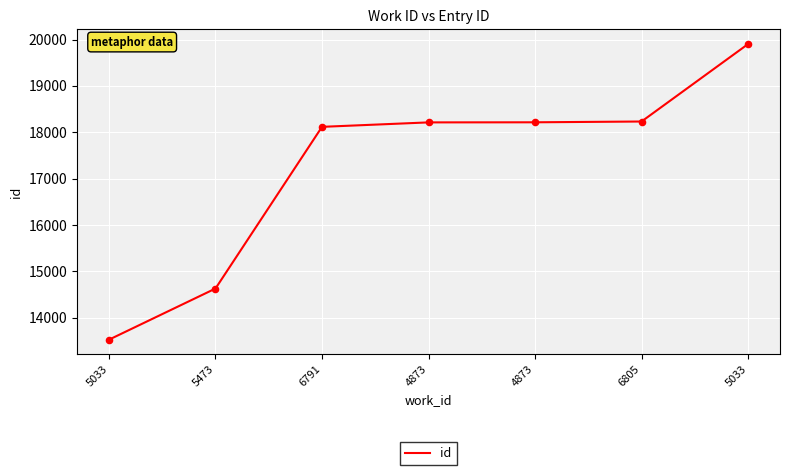

Between 6805 and 4873, which is larger?

6805